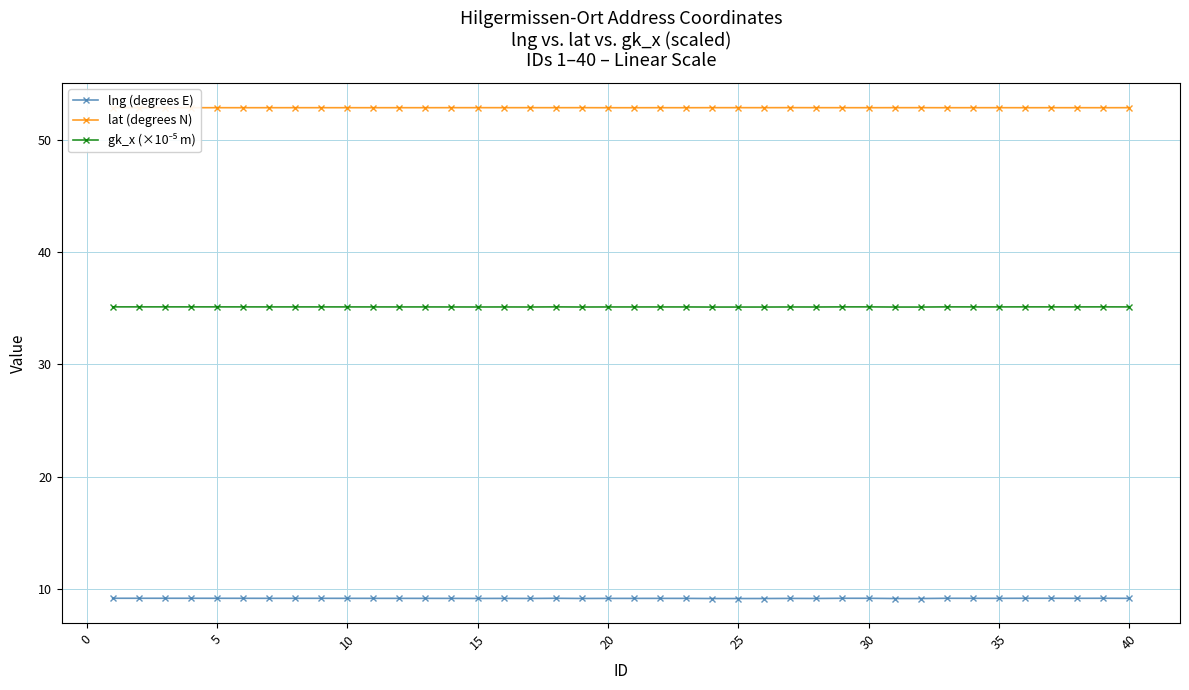

What is the value of the lng (degrees E) point at the 30th from the left?

9.2